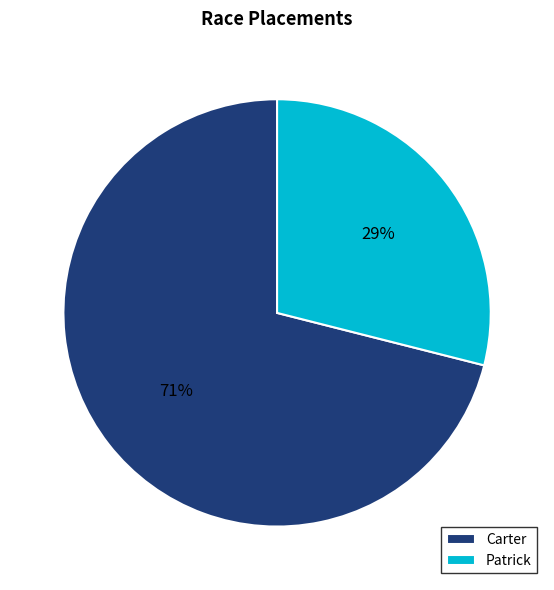

Is there a majority slice in this chart?

Yes